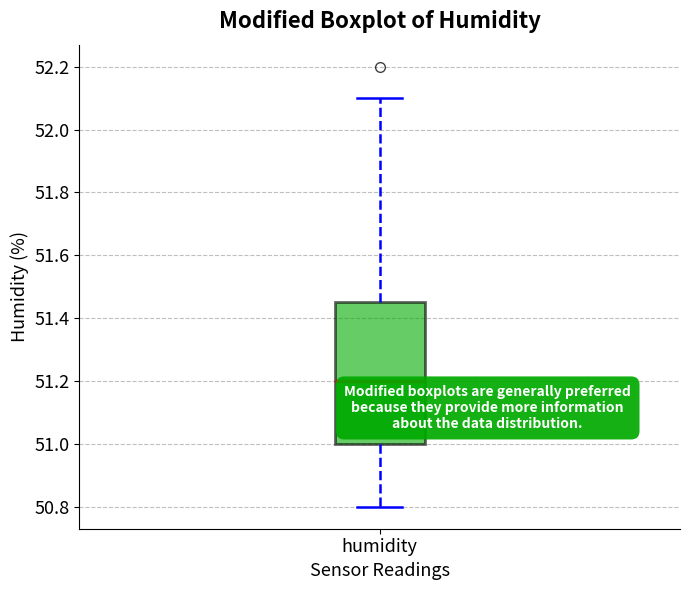

Read this box plot against the y-axis: the position of the median line, the range covered by the box, and the ends of both whiskers. The values are not printed on the chart, so give them approximately, as read against the axis.

median 51.20, box 51.00 to 51.46, whiskers 50.80 to 52.10